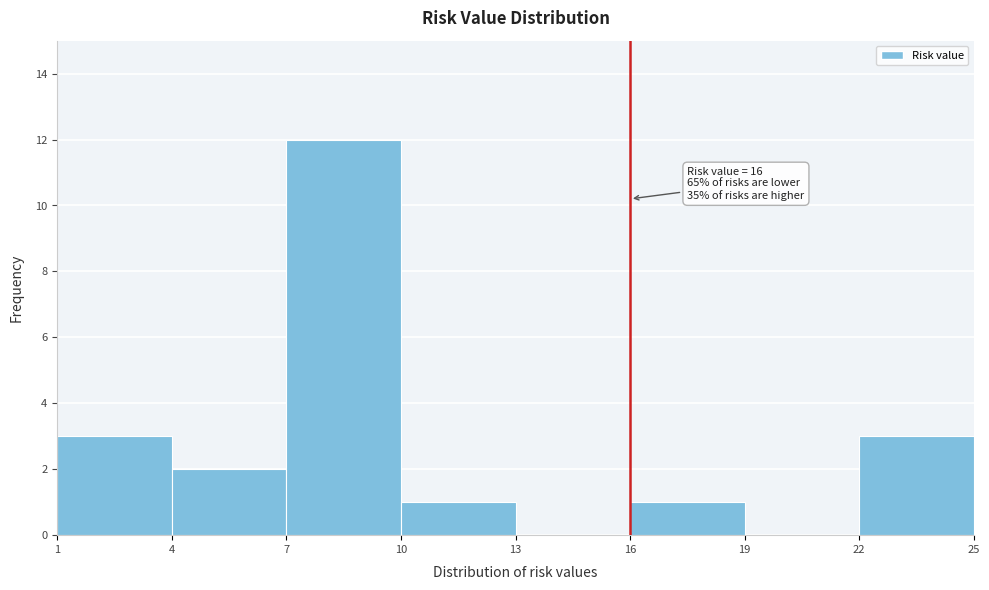

Which range on the x-axis has the tallest bar?

7 to 10